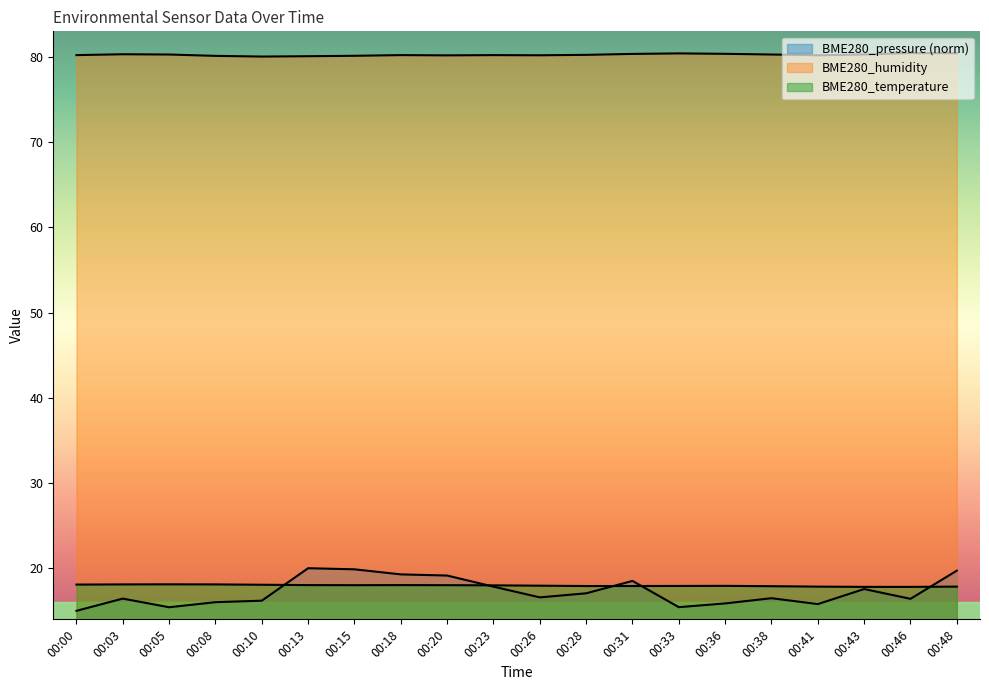

Which category has the lowest value across all series?

00:00